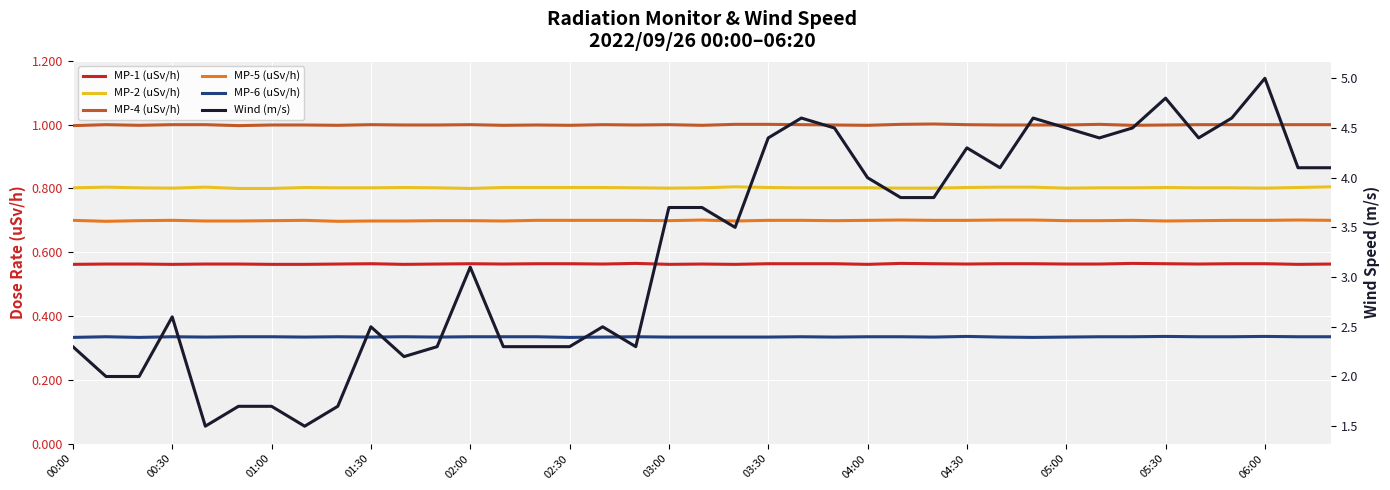

At which category is the sum across all series the highest?

06:00